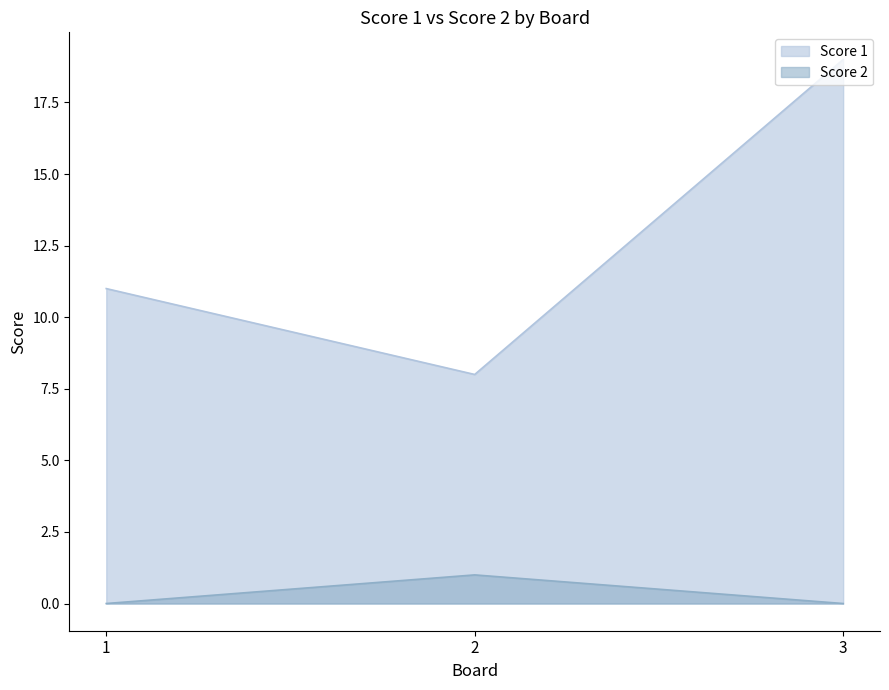

Which series has the largest range (max minus min)?

Score 1